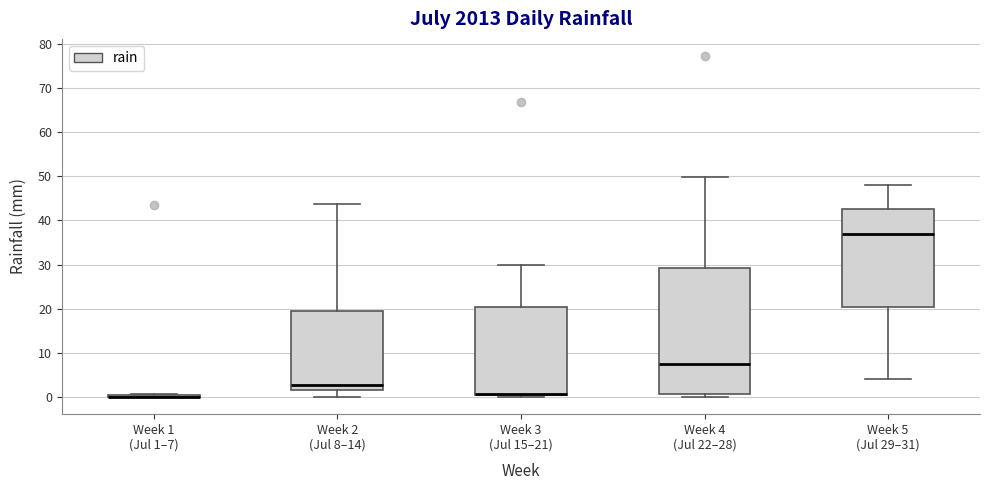

Comparing the boxes themselves (not the whiskers), which one is the tallest?

Week 4 (Jul 22–28)